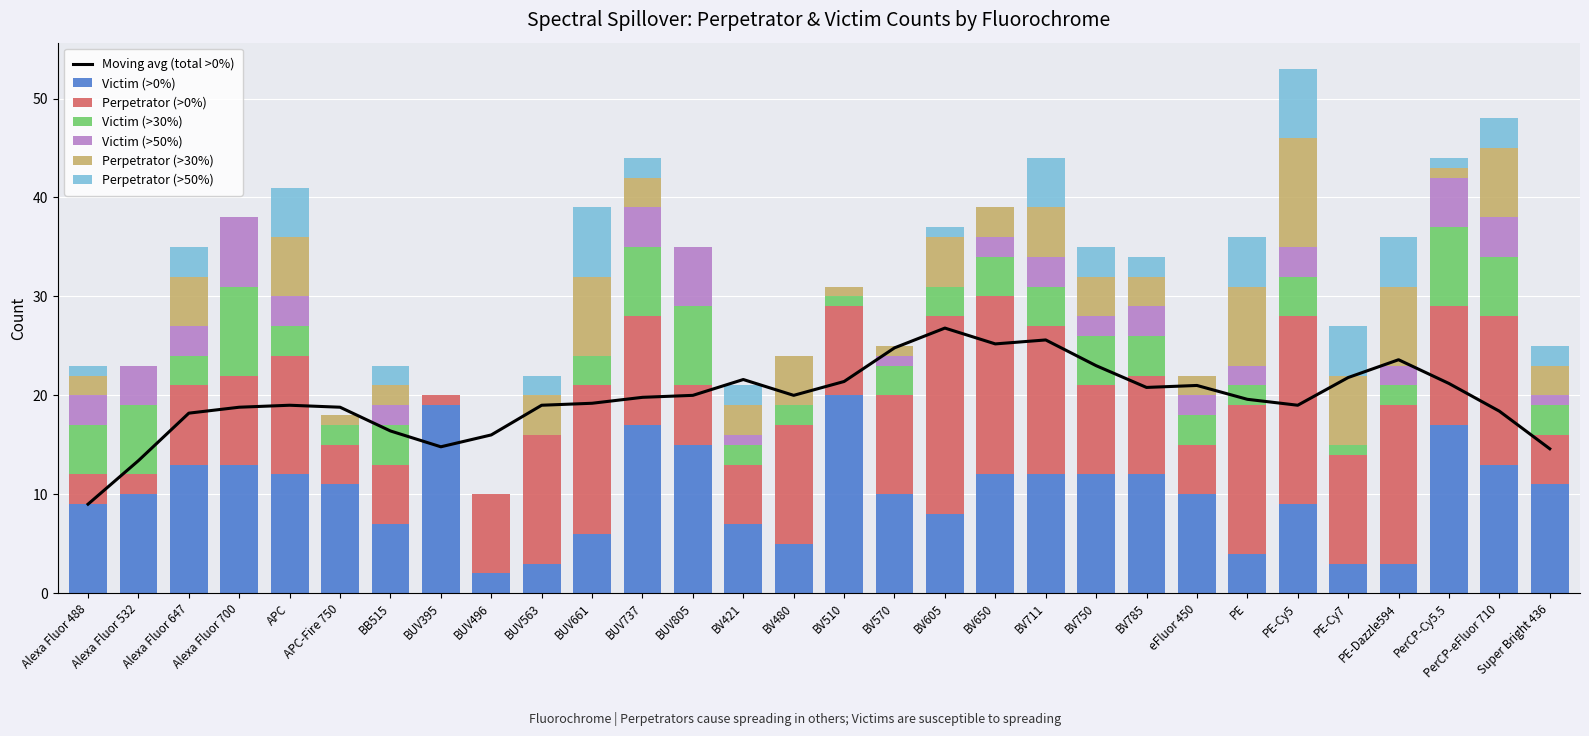

Which series has the widest spread of values?

Perpetrator (>0%)